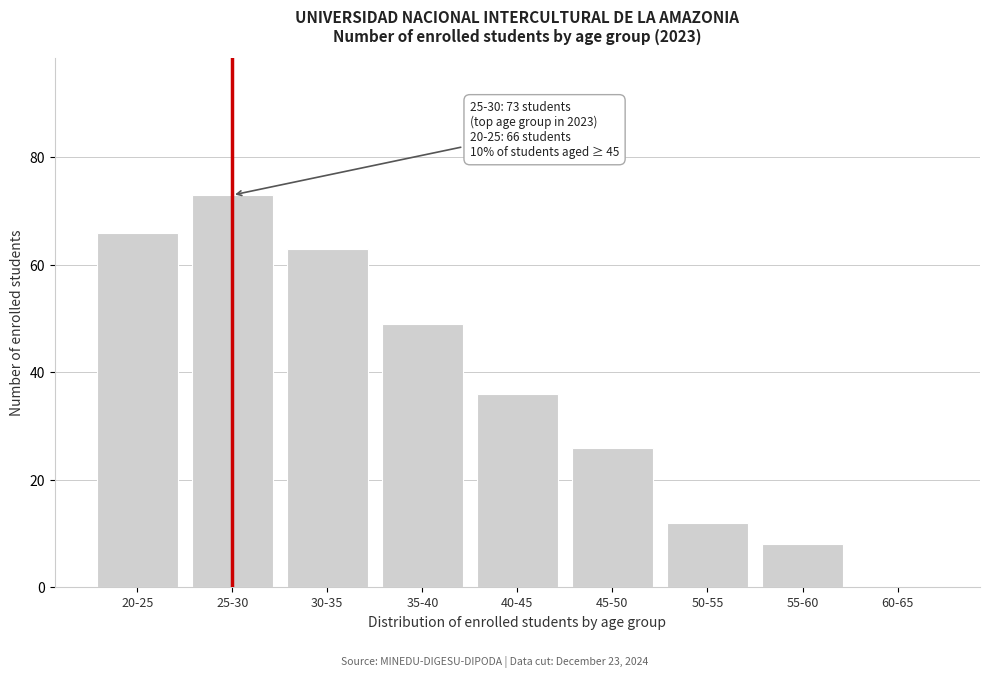

Reading left to right, what are all the values shown in this chart?

20-25=66	25-30=73	30-35=63	35-40=49	40-45=36	45-50=26	50-55=12	55-60=8	60-65=0